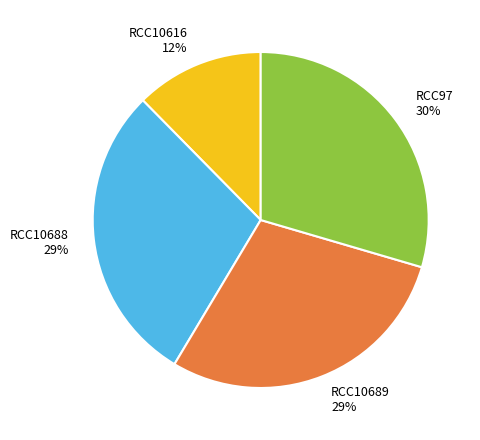

Is it true that RCC10616 is 12% of the pie?

True